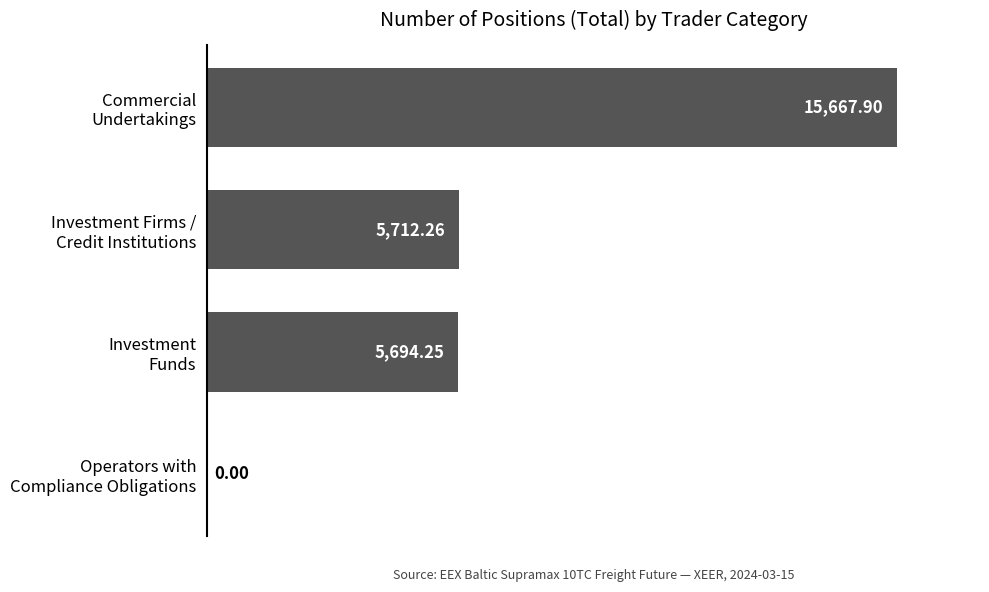

What is the sum of all values?

27074.4